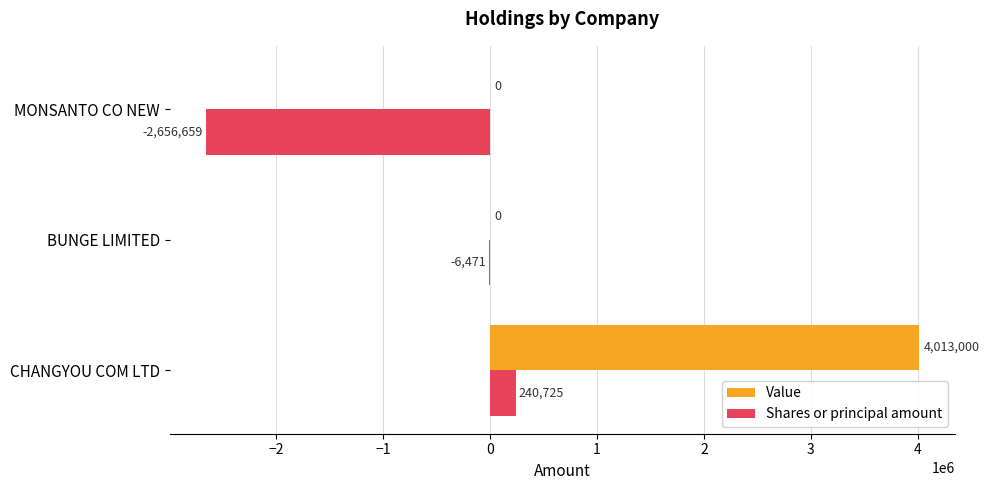

What value does the Shares or principal amount series have at CHANGYOU COM LTD, to the nearest 100?

240700